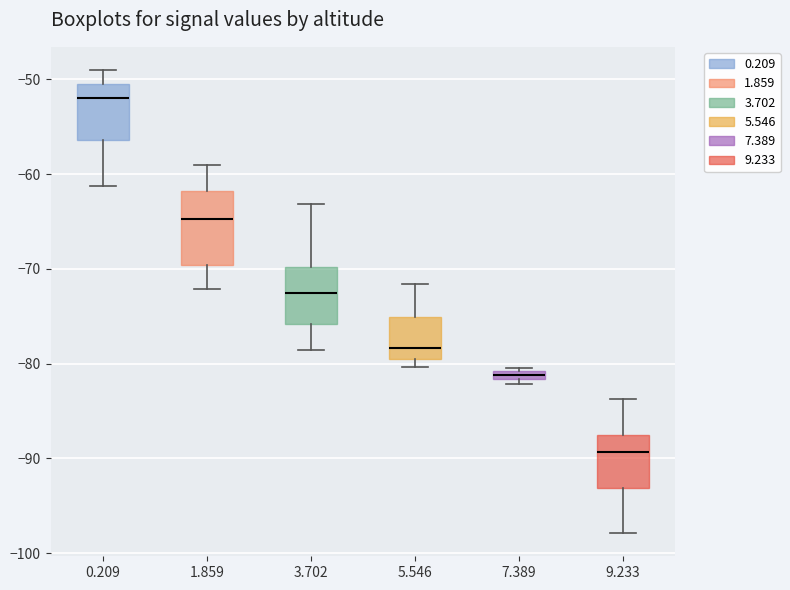

Comparing the boxes themselves (not the whiskers), which one is the tallest?

1.859